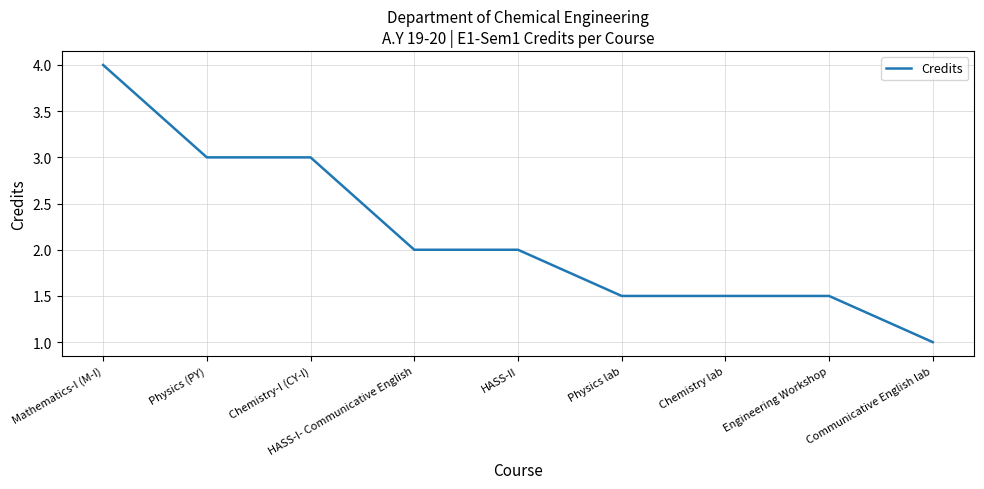

What is the change in value from Physics (PY) to Chemistry lab?

-1.5